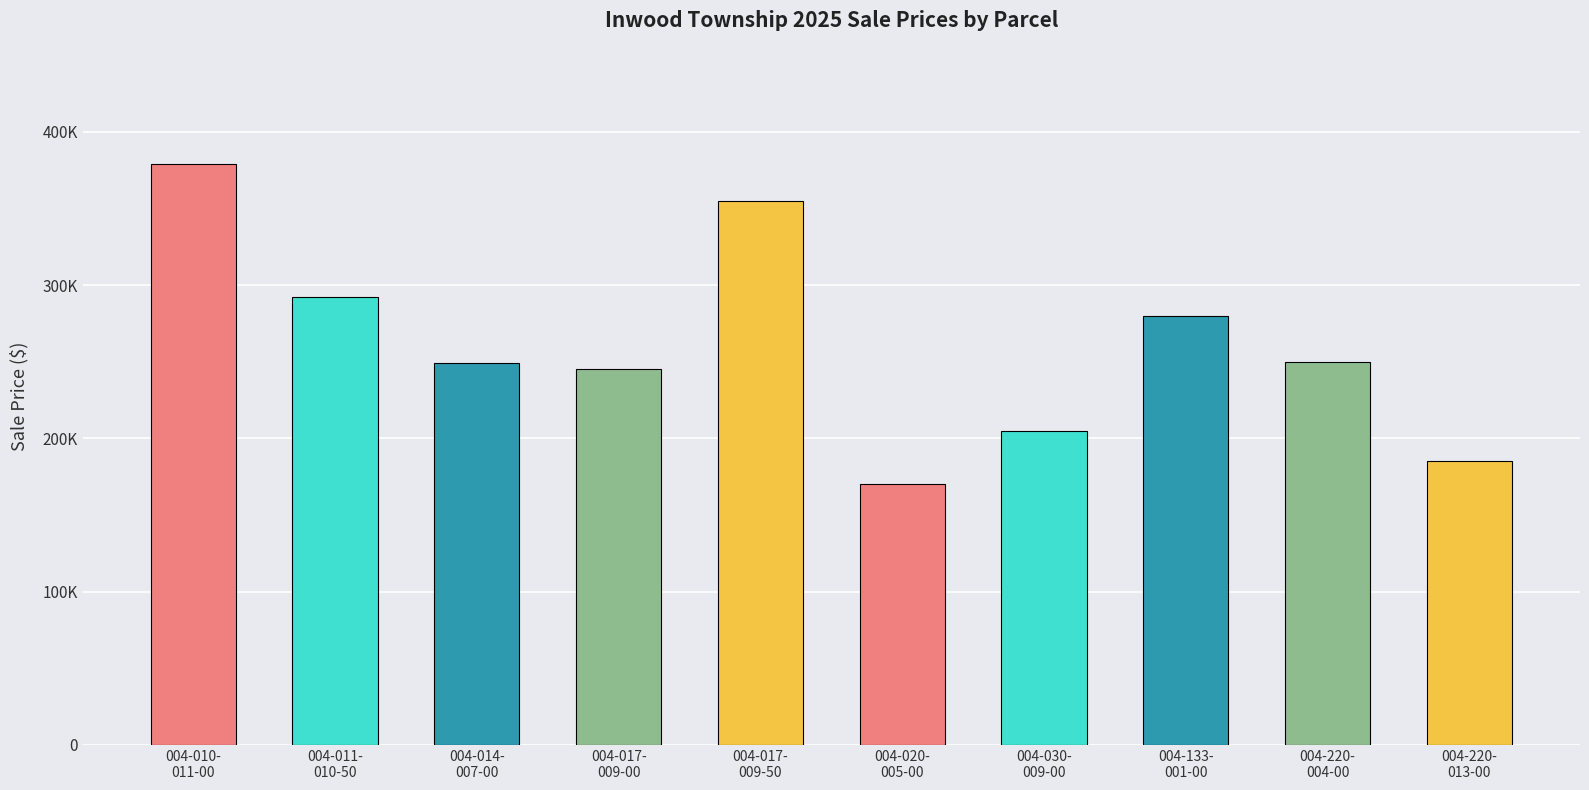

Does the chart contain any negative values?

No